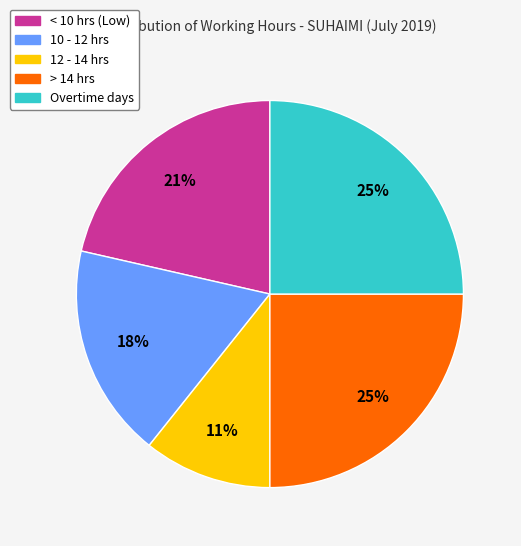

Is there a majority slice in this chart?

No